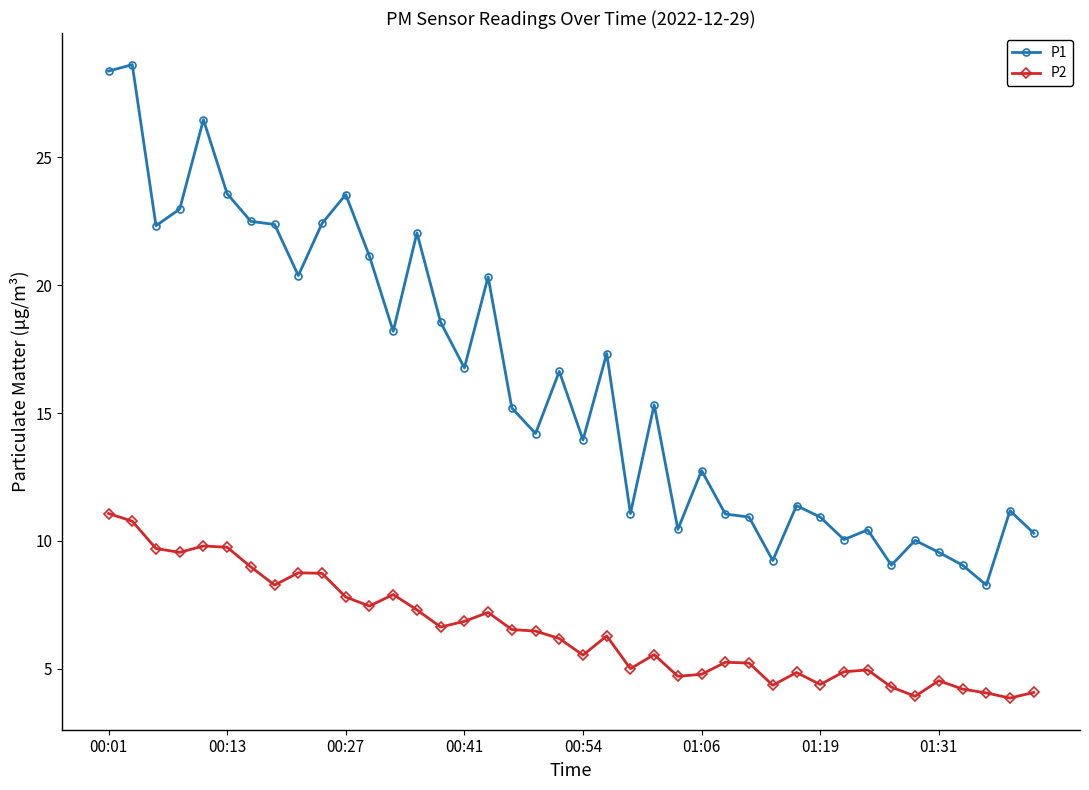

What is the value of the P1 point at the 28th from the left?

10.9